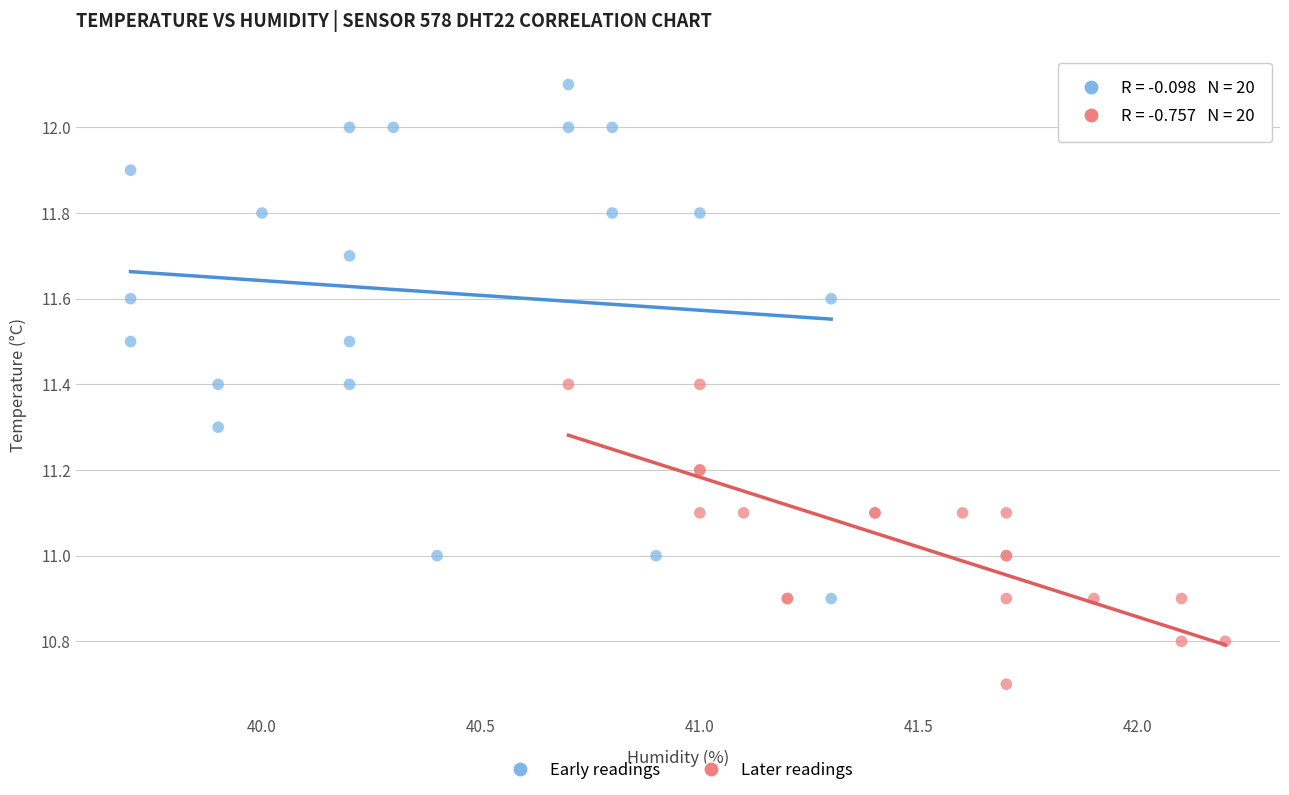

Which series reaches the minimum Y coordinate?

Later readings